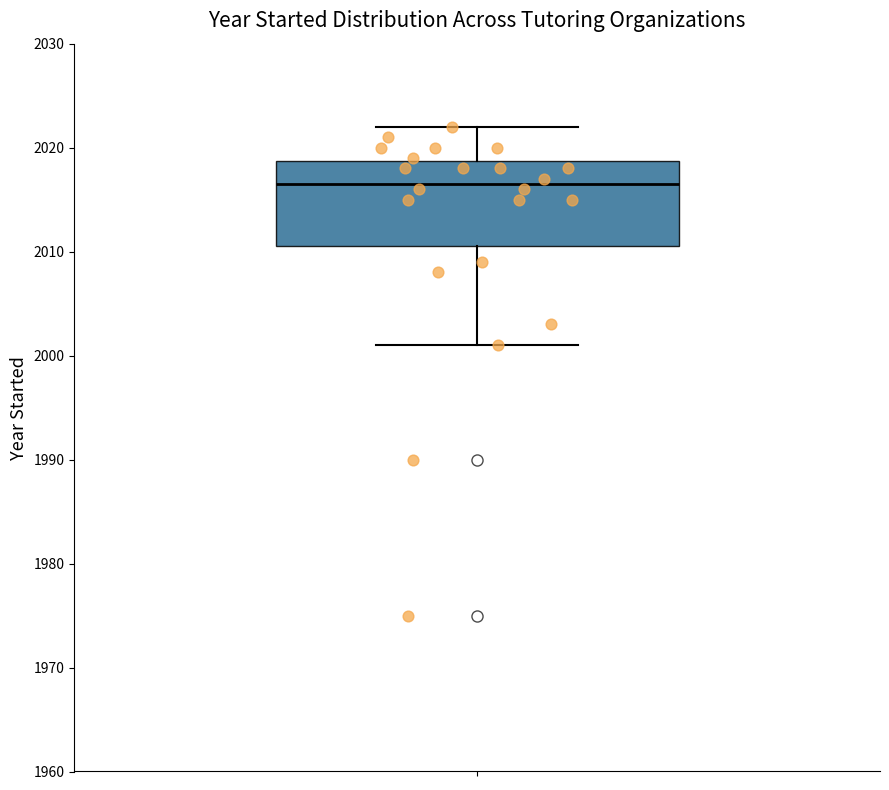

Read this box plot against the y-axis: the position of the median line, the range covered by the box, and the ends of both whiskers. The values are not printed on the chart, so give them approximately, as read against the axis.

median 2017, box 2011 to 2019, whiskers 2001 to 2022